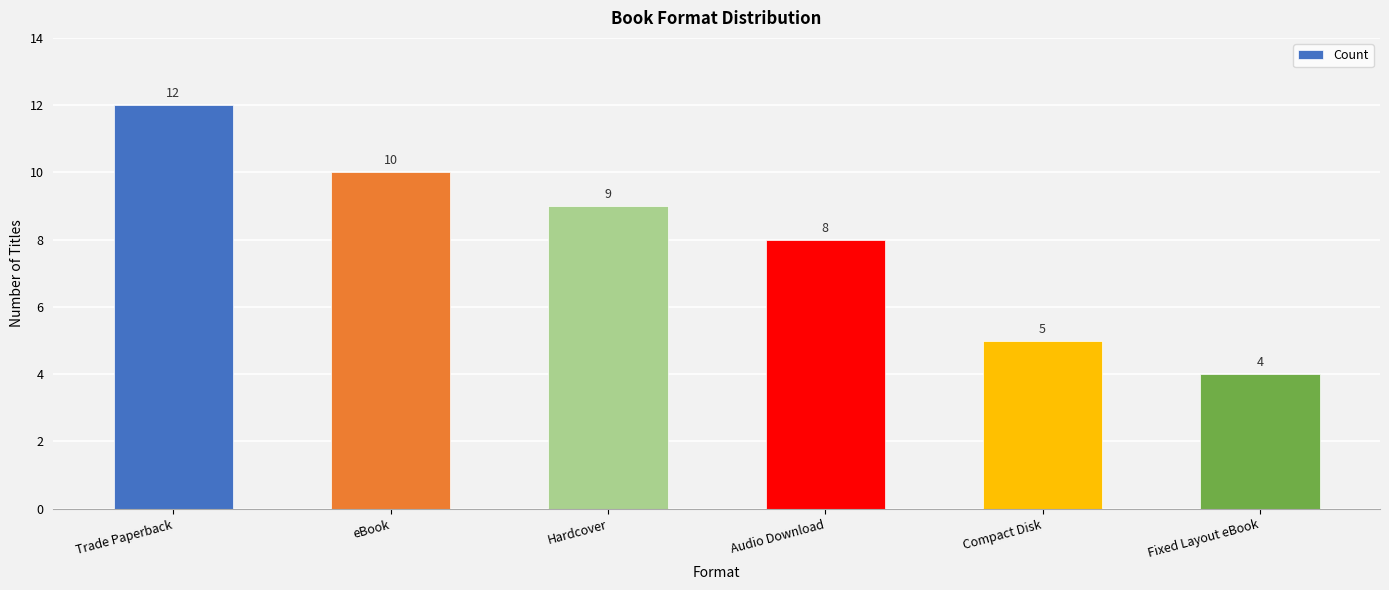

What is the difference between the second highest and minimum values?

6